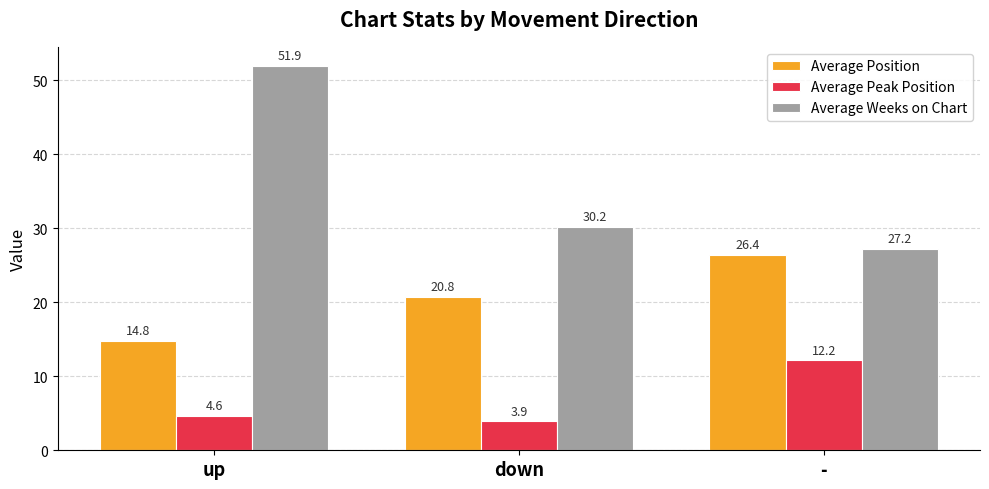

Reading left to right, list all the values displayed in this chart.

Average Position: up=14.8	down=20.8	-=26.4
Average Peak Position: up=4.6	down=3.9	-=12.2
Average Weeks on Chart: up=51.9	down=30.2	-=27.2